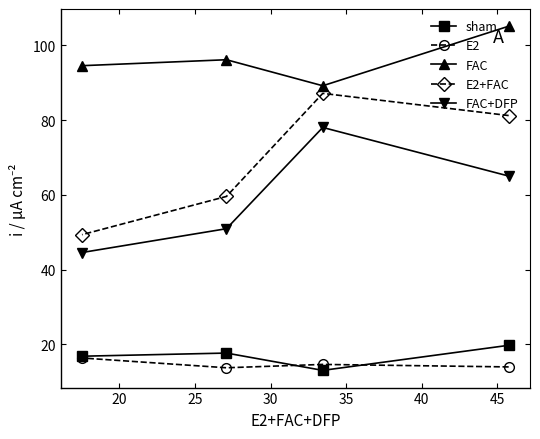

At how many categories does at least one series exceed 38?

4